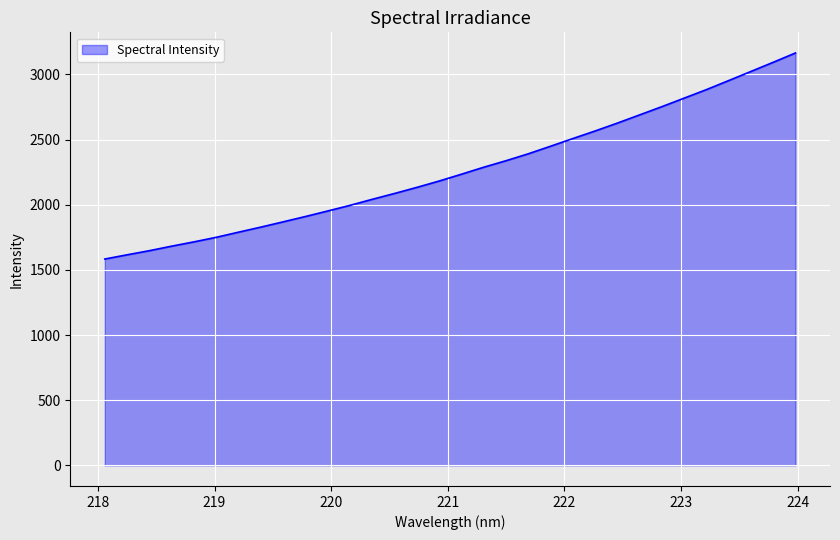

What is the smallest value displayed?

1583.5